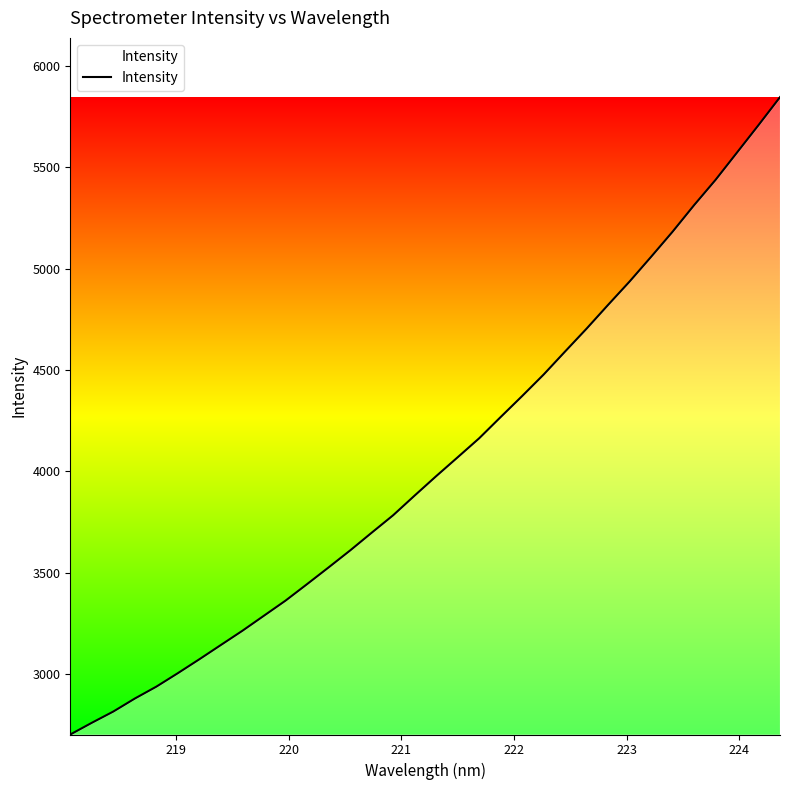

What is the smallest value displayed?

2702.8